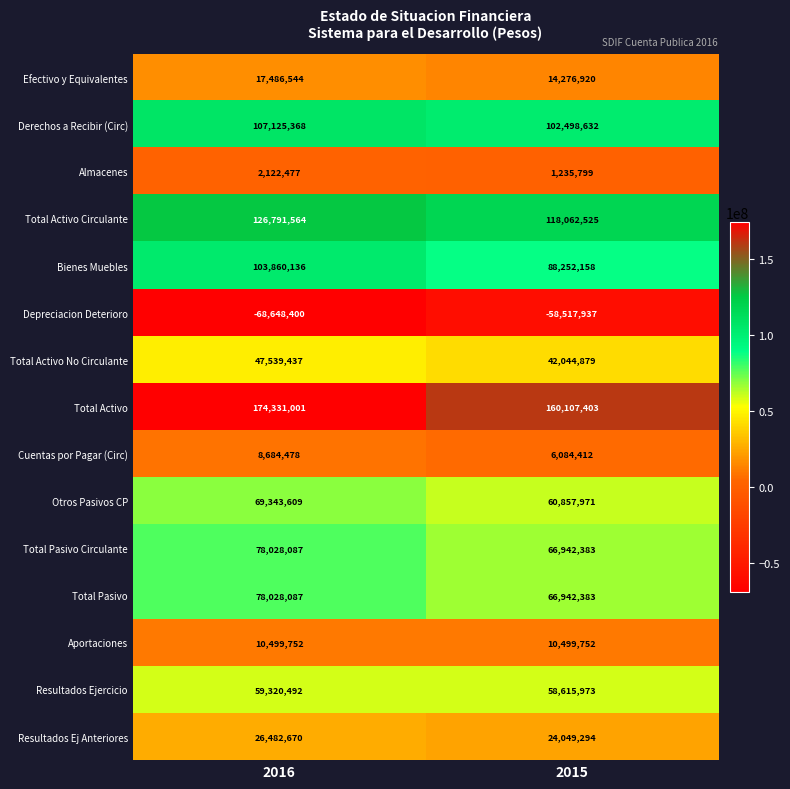

What is the difference between the maximum and minimum values in the Total Activo Circulante series?

8729039